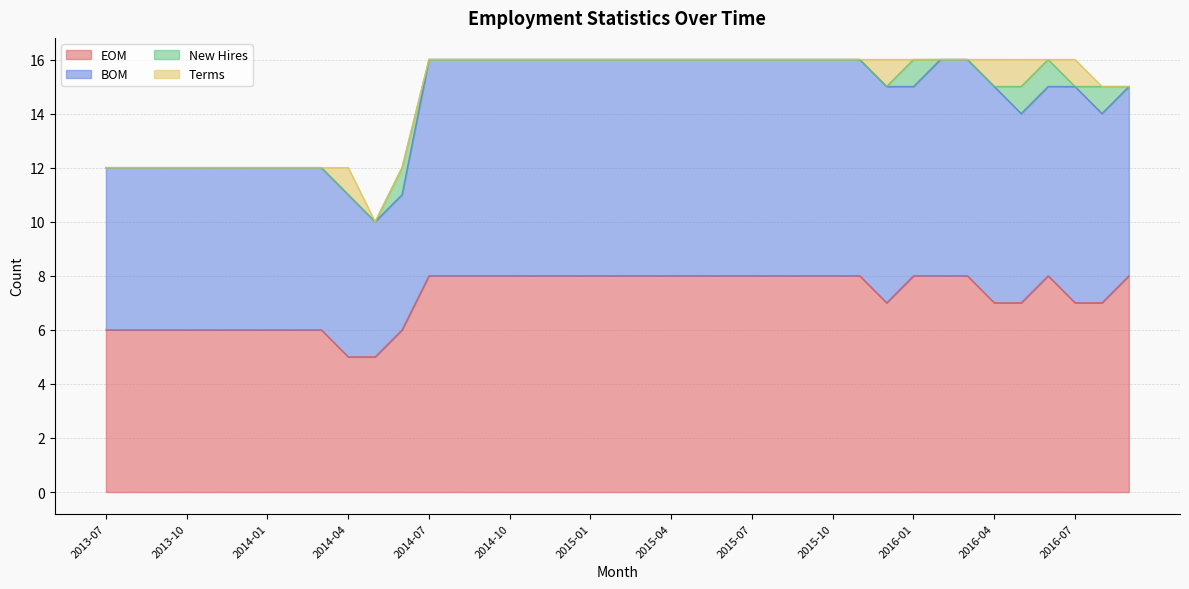

The Terms series shows 0 at 2014-09. True or false?

True